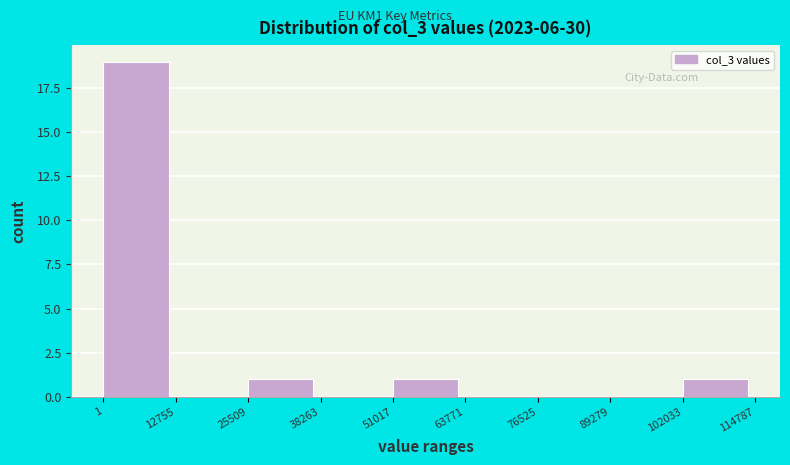

Reading left to right, transcribe this chart: for each bar, give the range it covers on the x-axis and its height. The values are not printed on the chart, so give them approximately, as read against the axis.

1 to 12755: 19
12755 to 25509: 0
25509 to 38263: 1
38263 to 51017: 0
51017 to 63771: 1
63771 to 76525: 0
76525 to 89279: 0
89279 to 102033: 0
102033 to 114787: 1